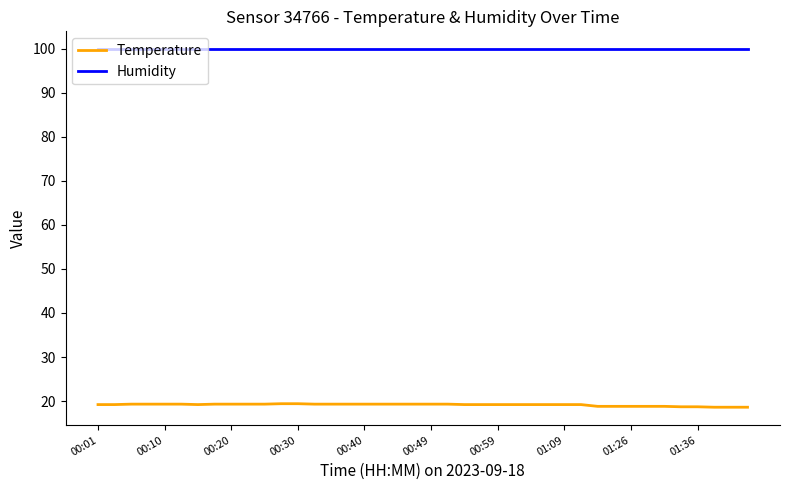

What are all the series names shown in the legend?

Temperature, Humidity